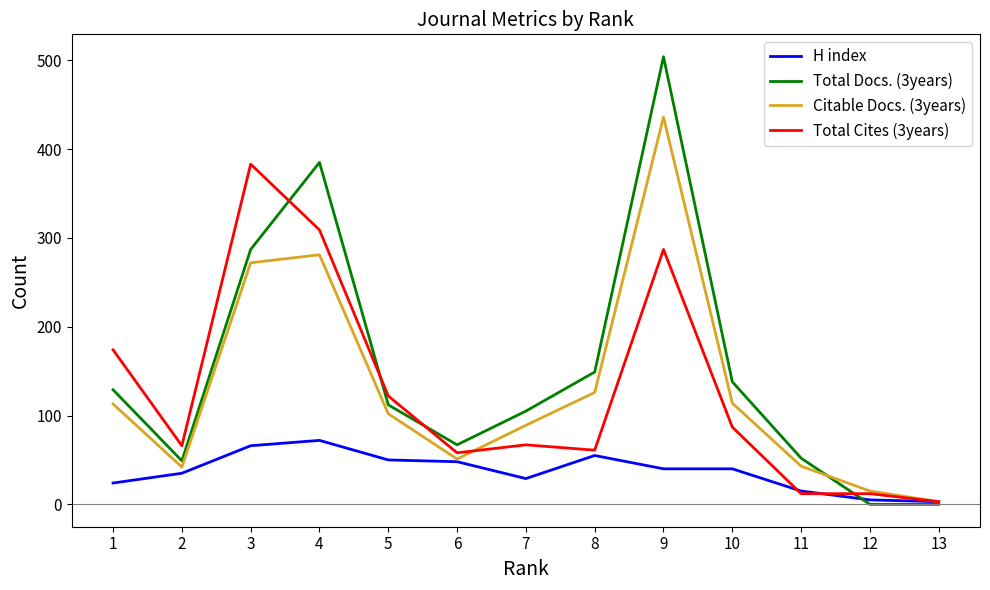

What is the average value of the Total Cites (3years) series?

126